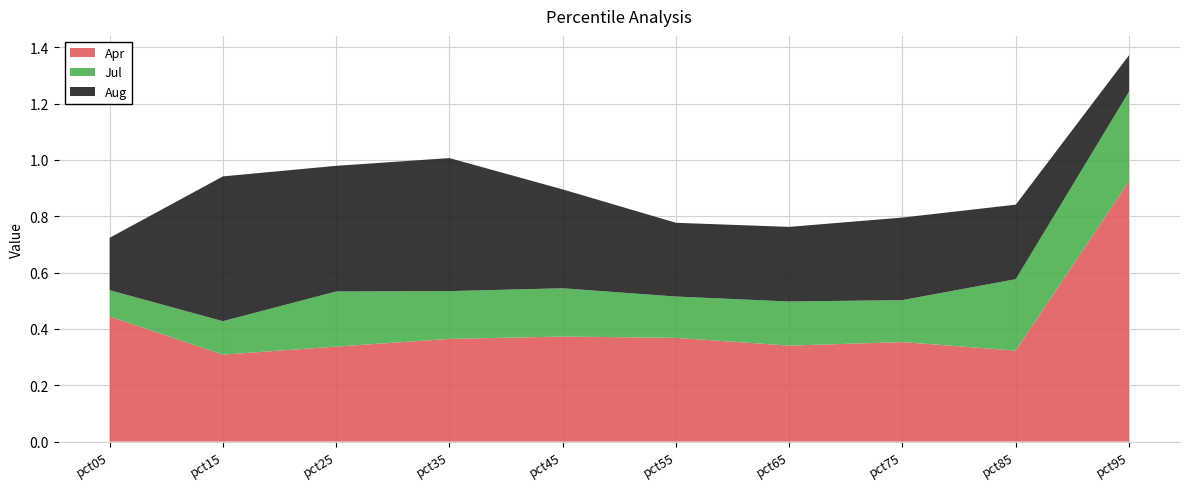

Reading left to right, transcribe all the data shown in this chart.

Apr: pct05=0.4	pct15=0.3	pct25=0.3	pct35=0.4	pct45=0.4	pct55=0.4	pct65=0.3	pct75=0.4	pct85=0.3	pct95=0.9
Jul: pct05=0.1	pct15=0.1	pct25=0.2	pct35=0.2	pct45=0.2	pct55=0.1	pct65=0.2	pct75=0.1	pct85=0.3	pct95=0.3
Aug: pct05=0.2	pct15=0.5	pct25=0.4	pct35=0.5	pct45=0.4	pct55=0.3	pct65=0.3	pct75=0.3	pct85=0.3	pct95=0.1